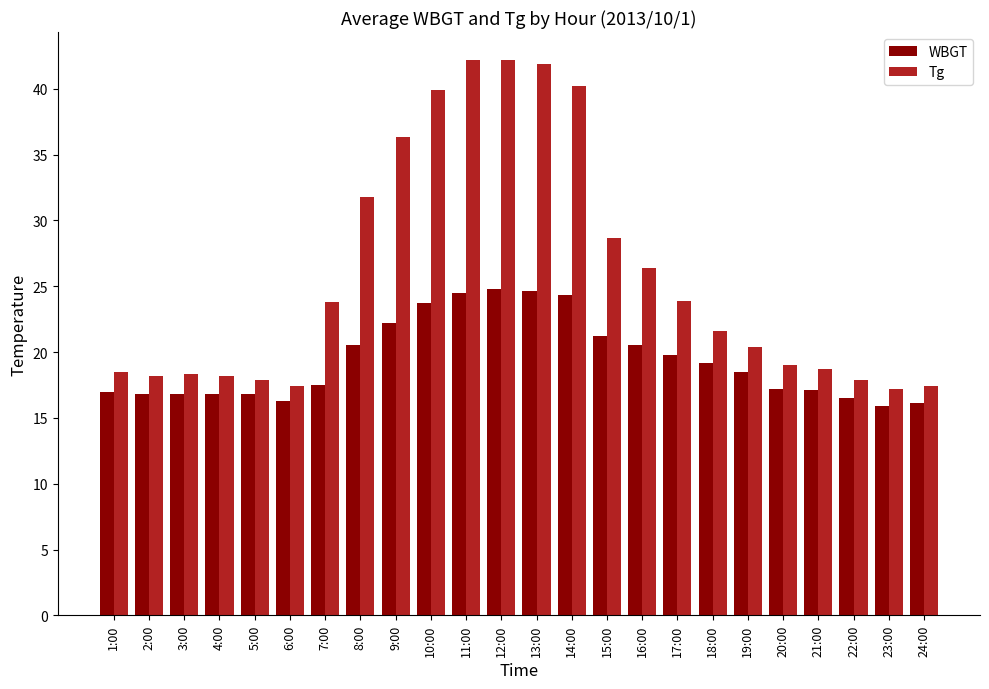

Where is Tg nearest to the value 29?

15:00